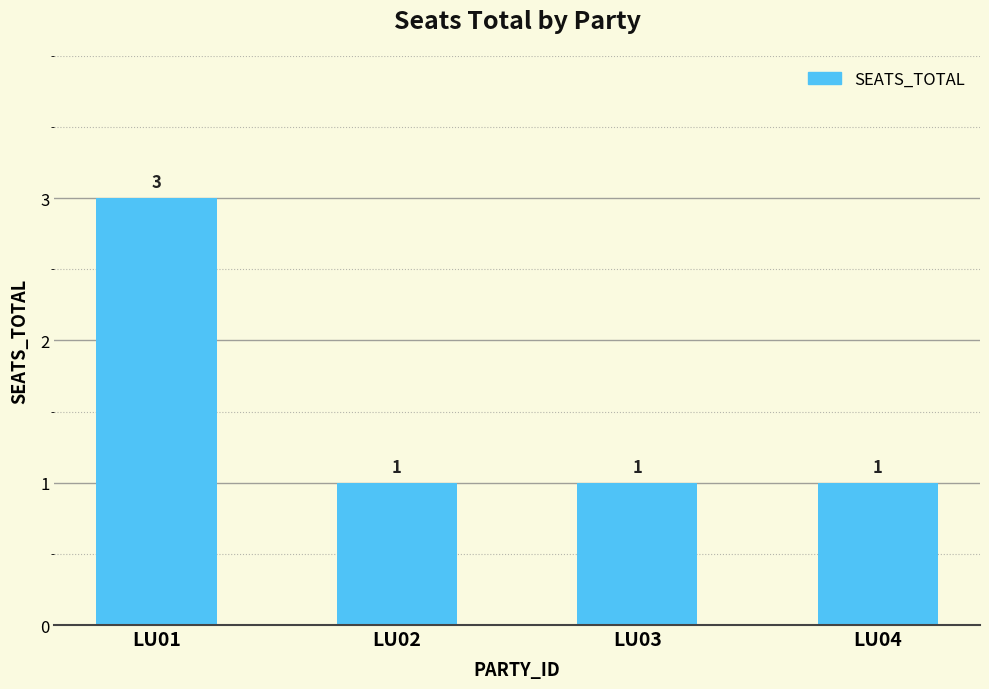

How many distinct data groups are displayed?

1